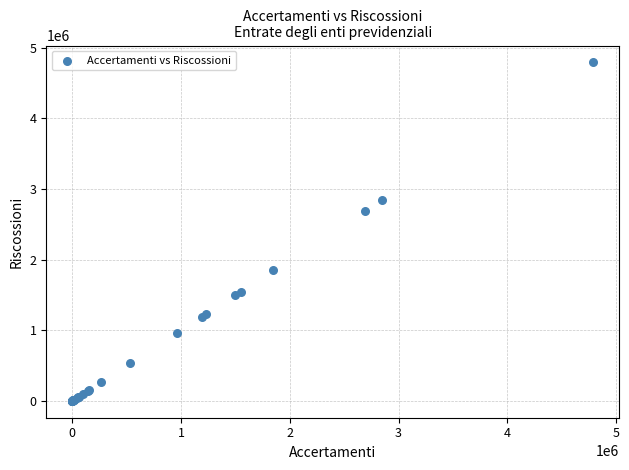

What Y value in the scatter plot is closest to 2395496?

2692487.8